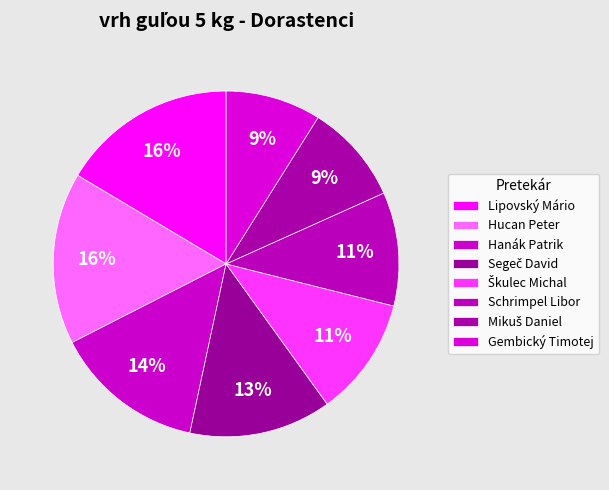

How many segments does this pie chart have?

8